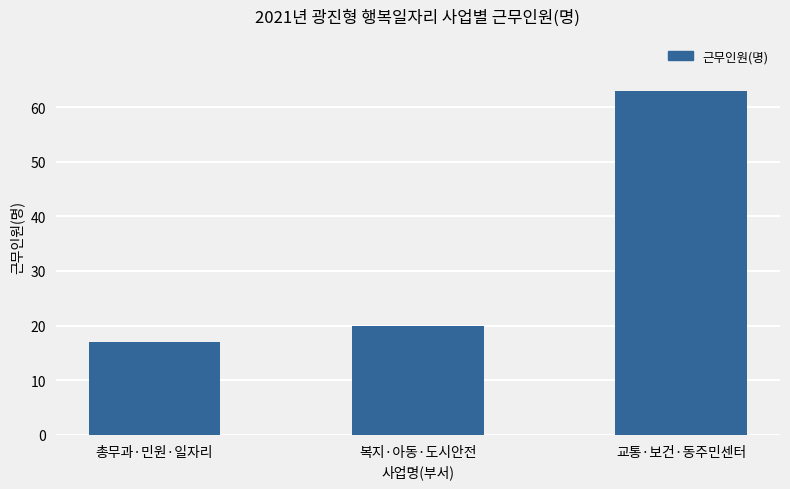

Reading right to left, list all the values displayed in this chart.

63	20	17